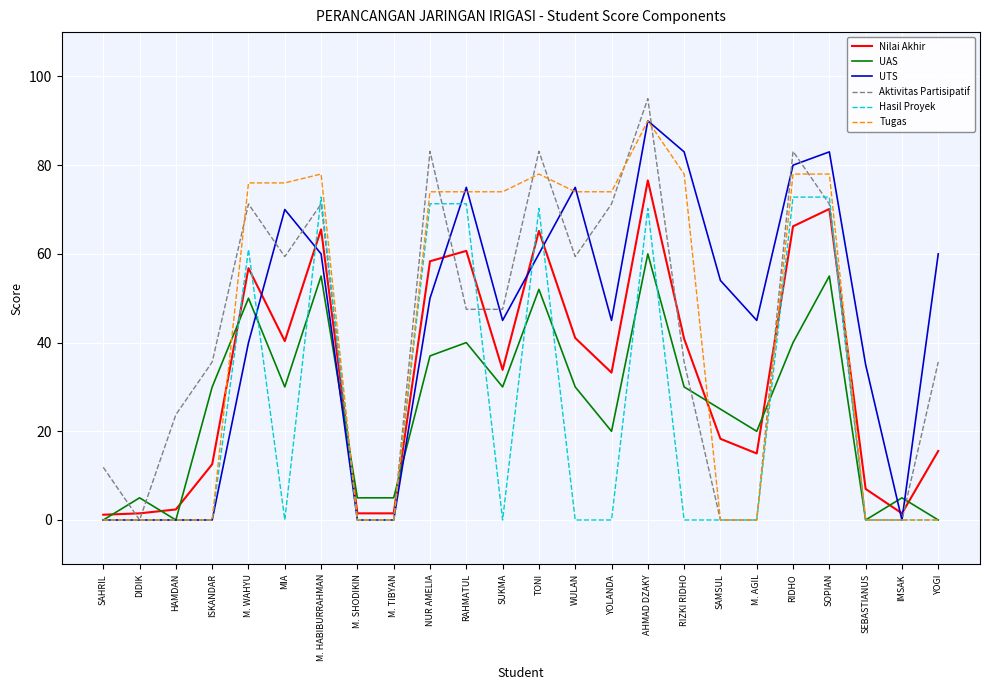

What is the difference between the maximum and minimum values in the UAS series?

60.0